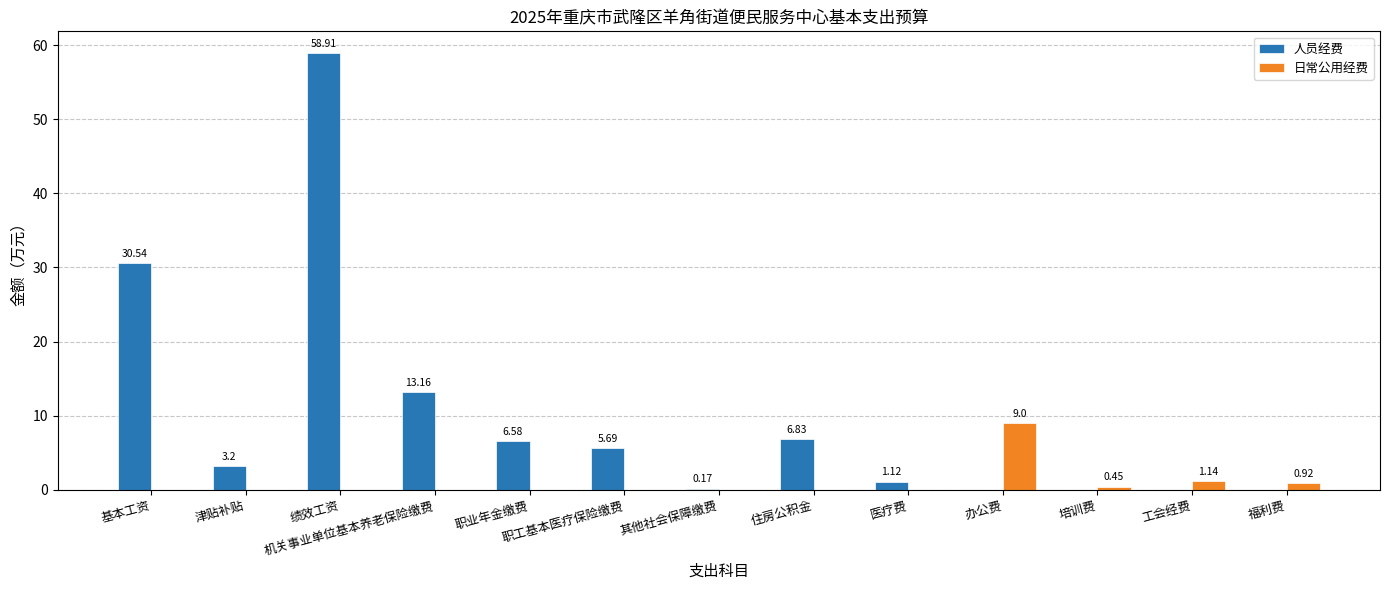

Which series has the largest total across all categories?

人员经费